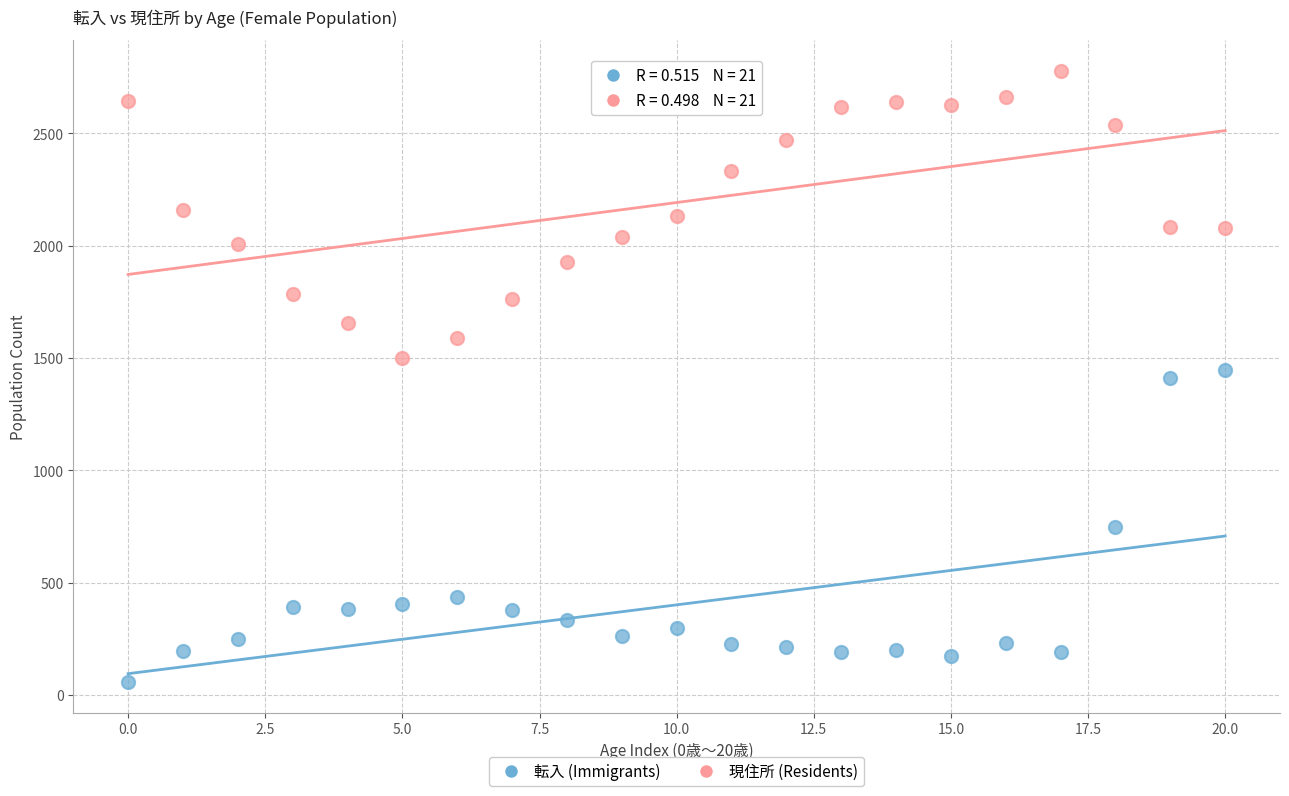

What are all the series names shown in the legend?

転入 (Immigrants), 現住所 (Residents)